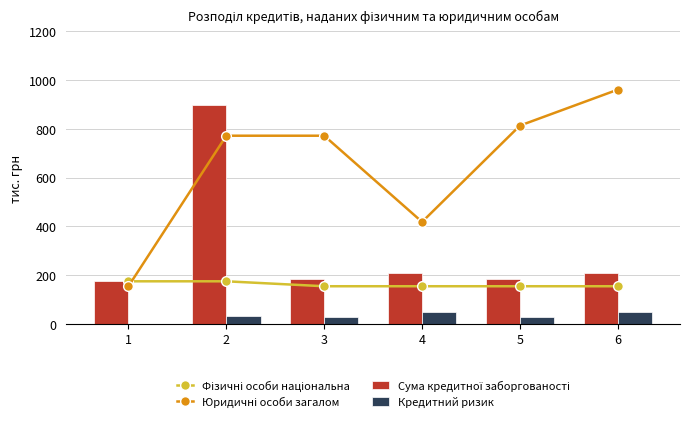

What is the total value across all series at 3?

1142.5